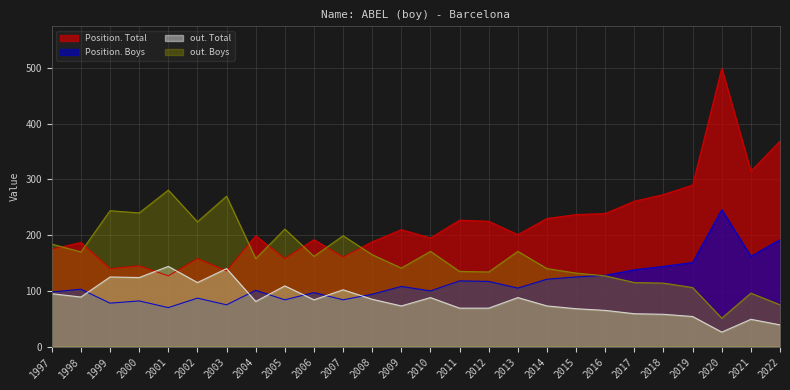

What are all the series names shown in the legend?

Position. Total, Position. Boys, out. Total, out. Boys